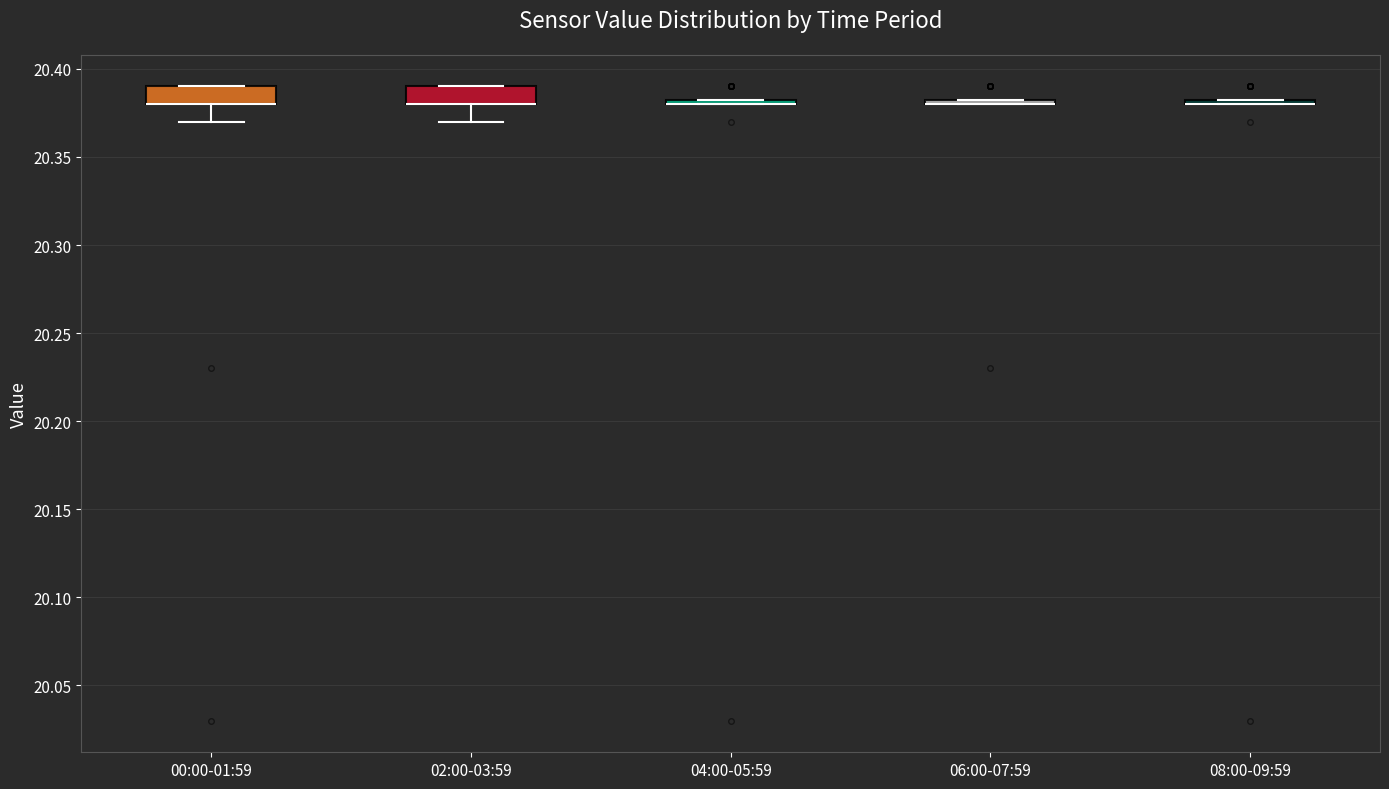

Where is the upper edge of the box for 08:00-09:59 on the y-axis? The values are not printed on the chart, so give them approximately, as read against the axis.

20.385